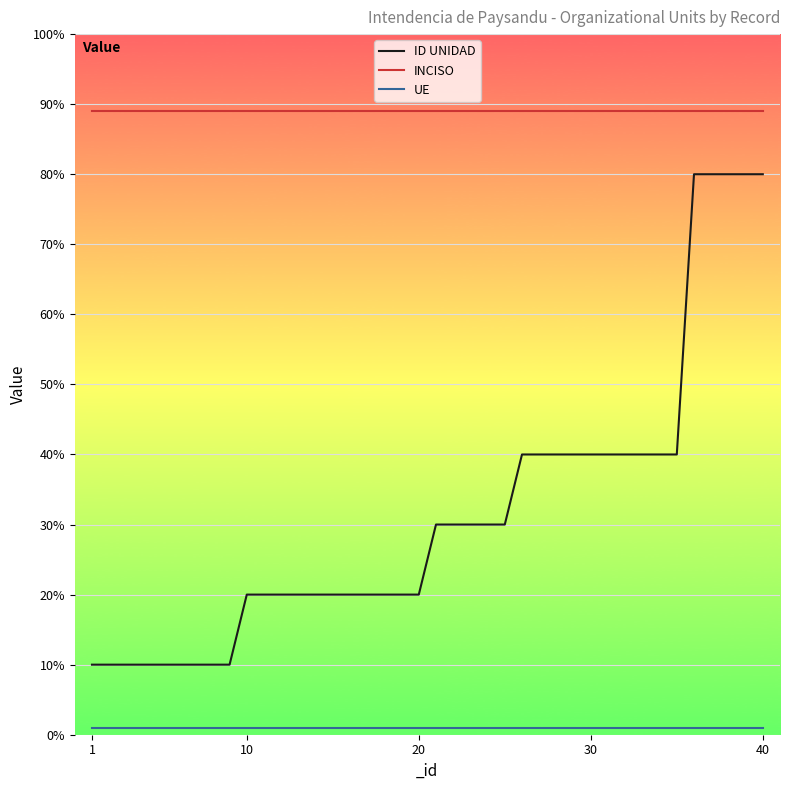

What is the maximum value for ID UNIDAD?

80